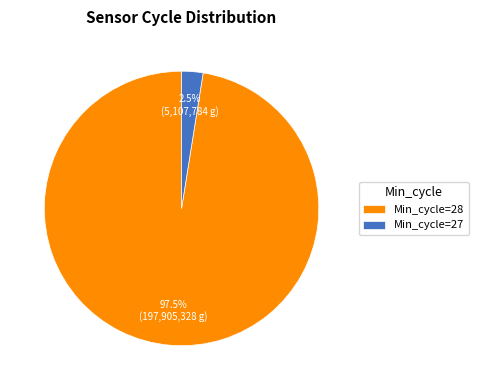

What is the smallest slice in the pie chart?

Min_cycle=27